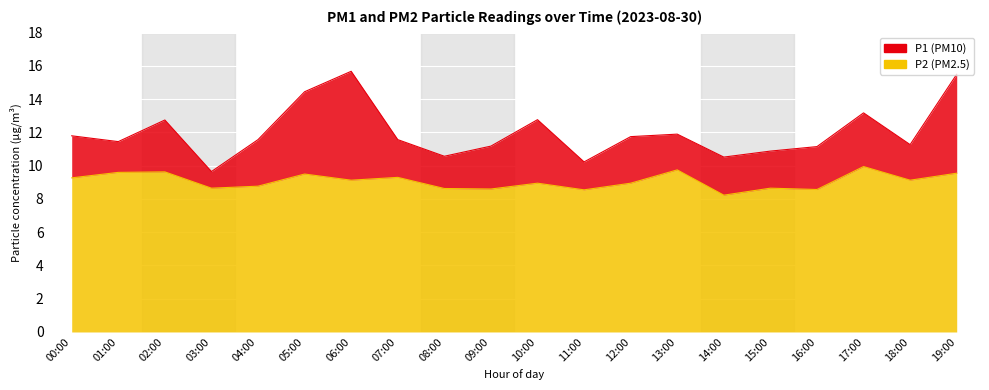

What is the difference between the highest and lowest values at 12:00?

2.8